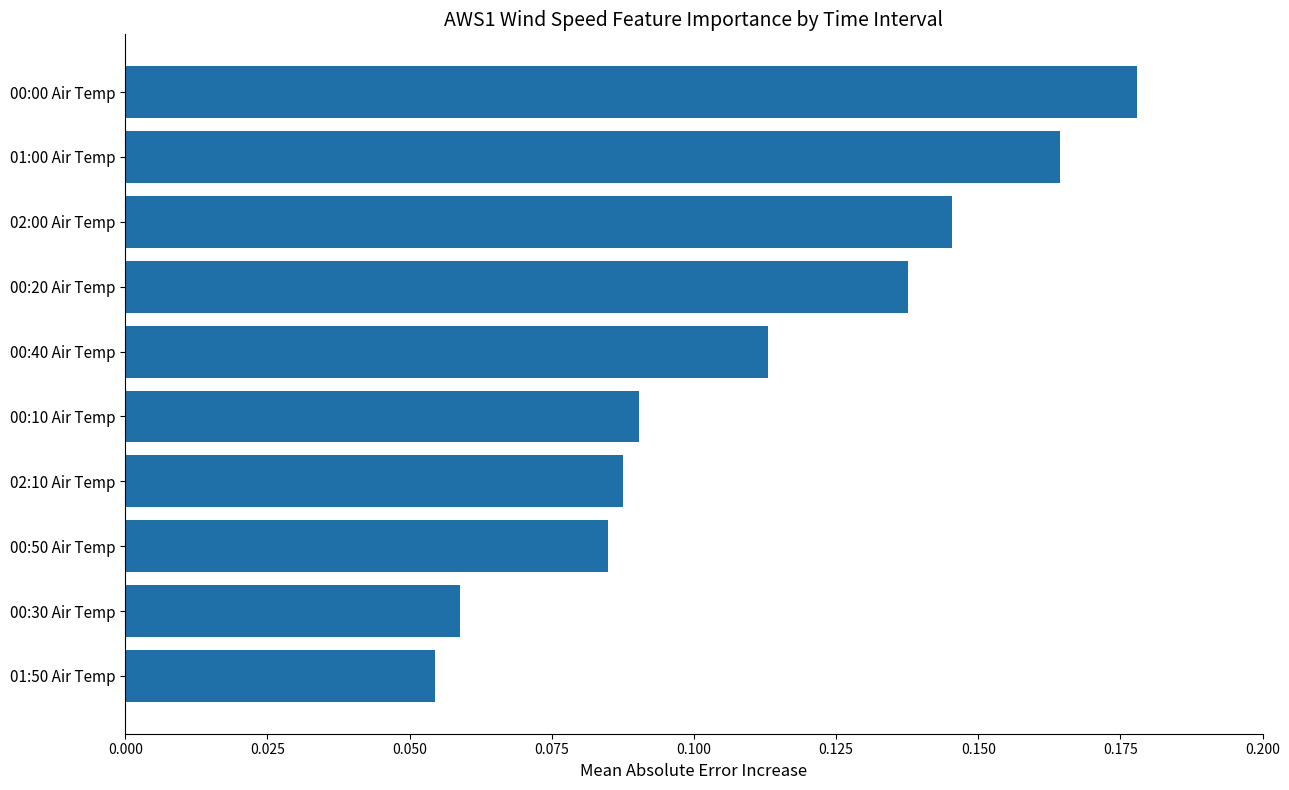

The chart shows a value of 0.1 at 00:00 Air Temp. True or false?

False